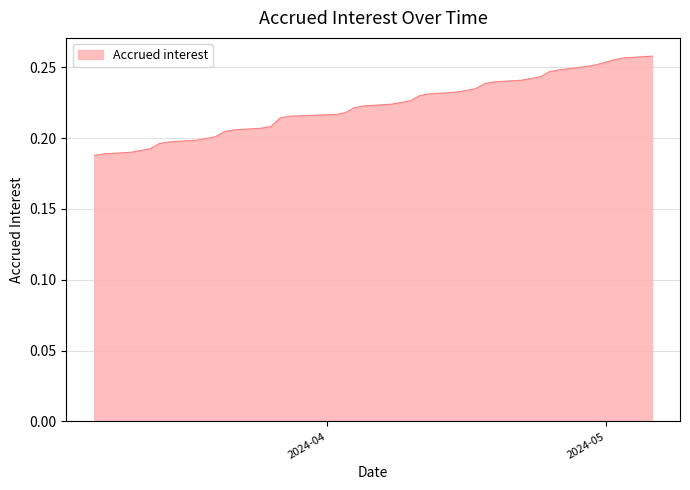

Does the chart display data point markers on the line(s)?

No